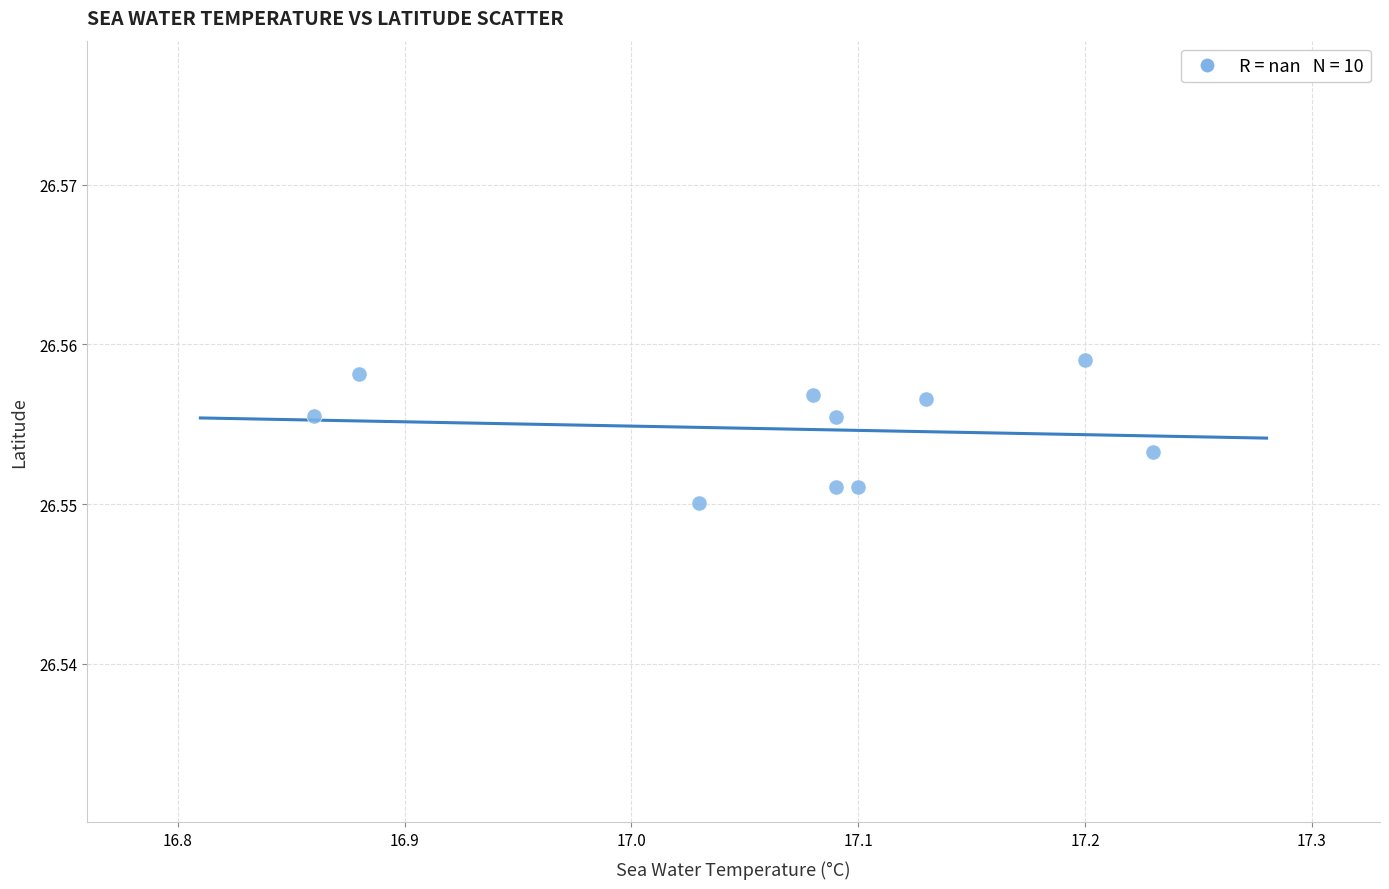

What is the range of X values (max minus min)?

0.4